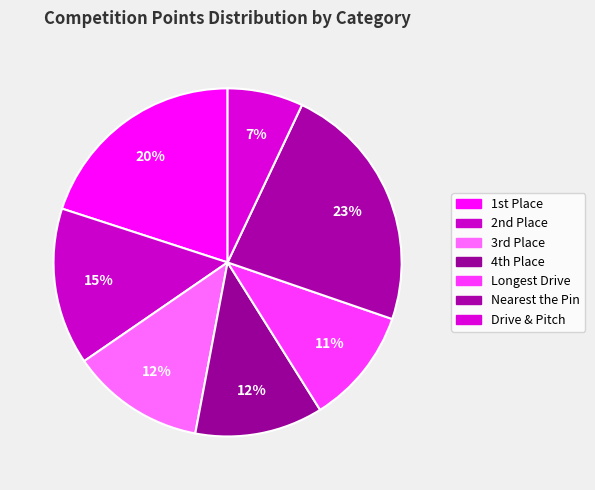

Count the number of slices in the pie.

7